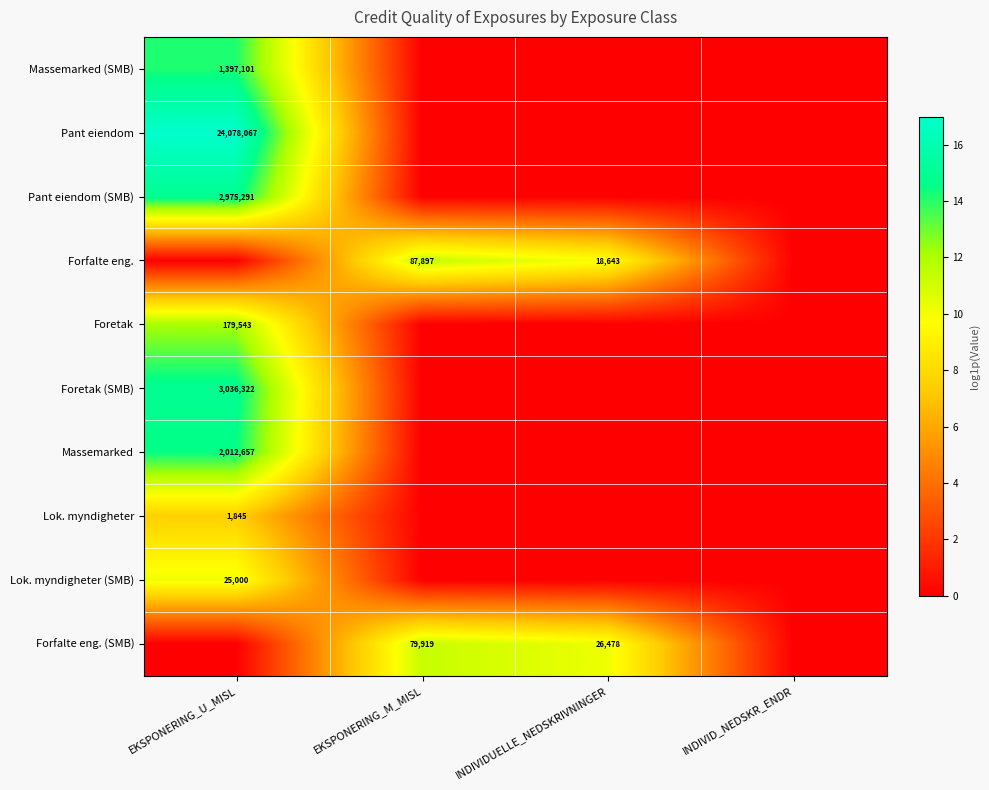

The Lok. myndigheter (SMB) series shows 40305 at EKSPONERING_U_MISL. True or false?

False